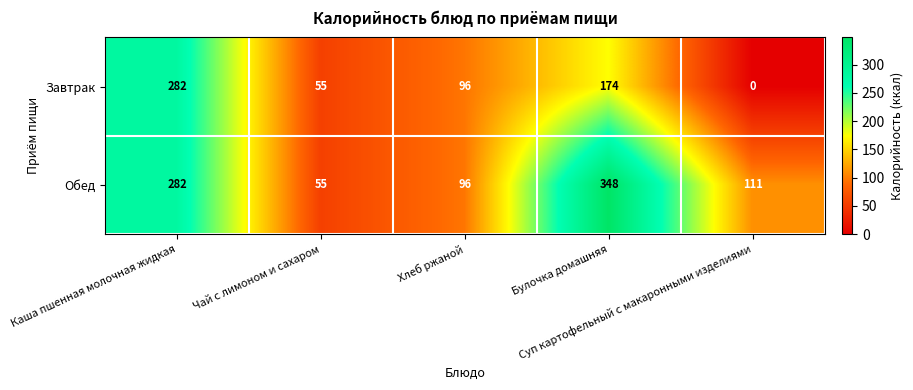

Which series has the widest spread of values?

Обед